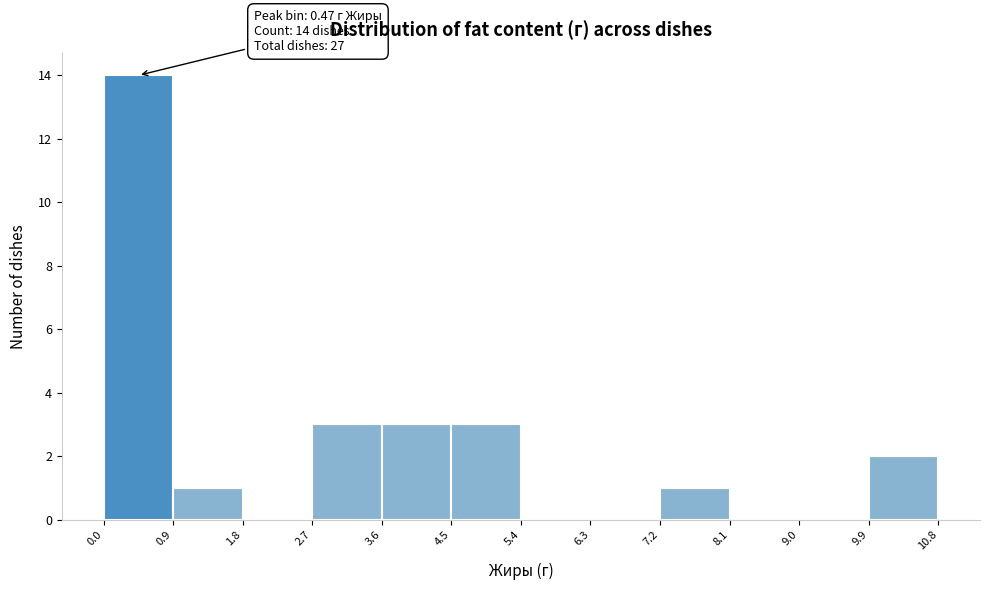

Over which range of the x-axis is the bar tallest?

0.0 to 0.9